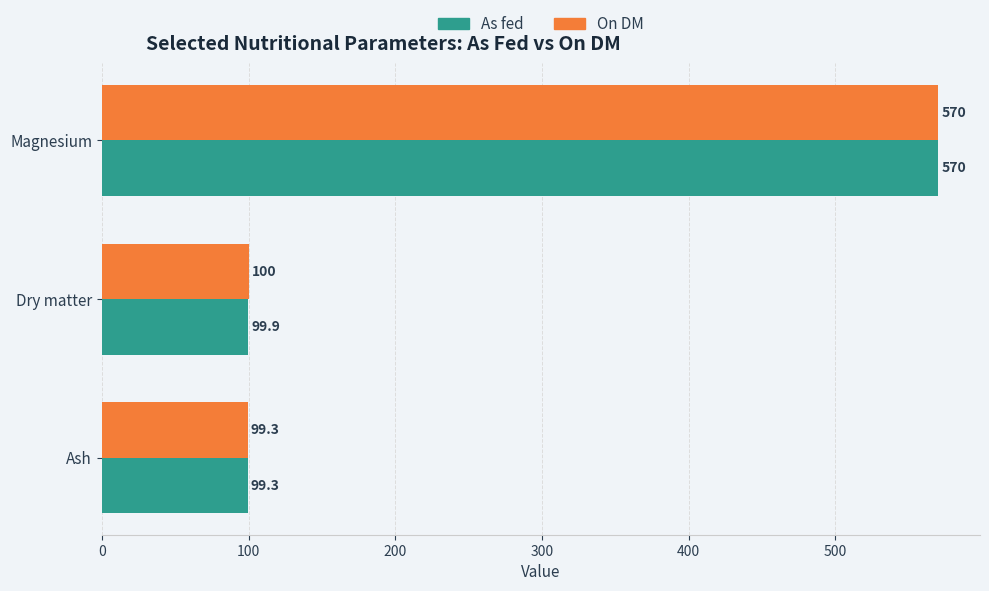

What value does the As fed series have at Magnesium?

570.0